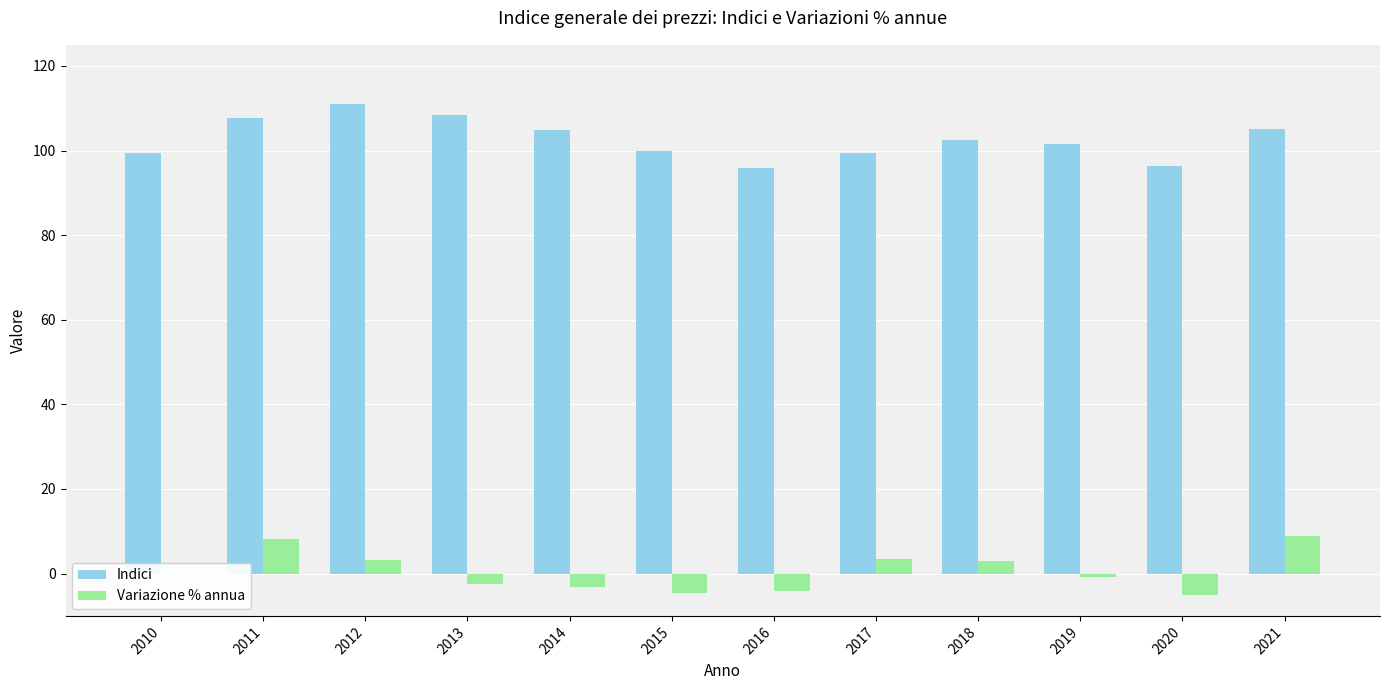

Between 2012 and 2017, which series saw the biggest shift?

Indici